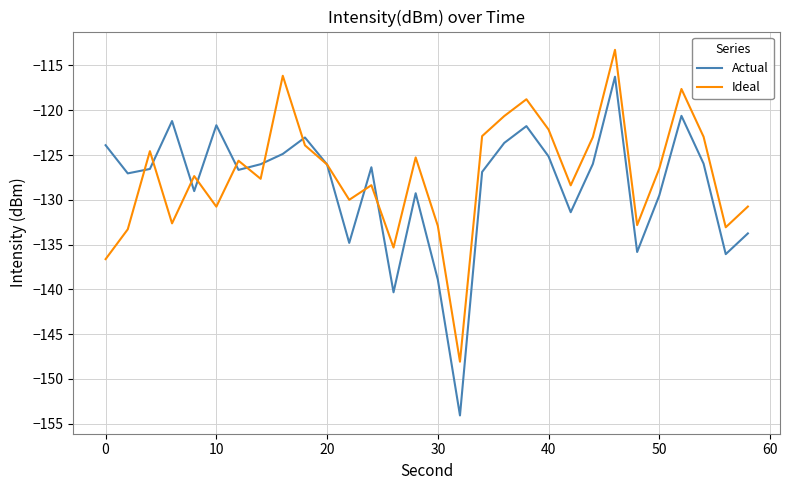

What is the greatest value displayed?

-113.3